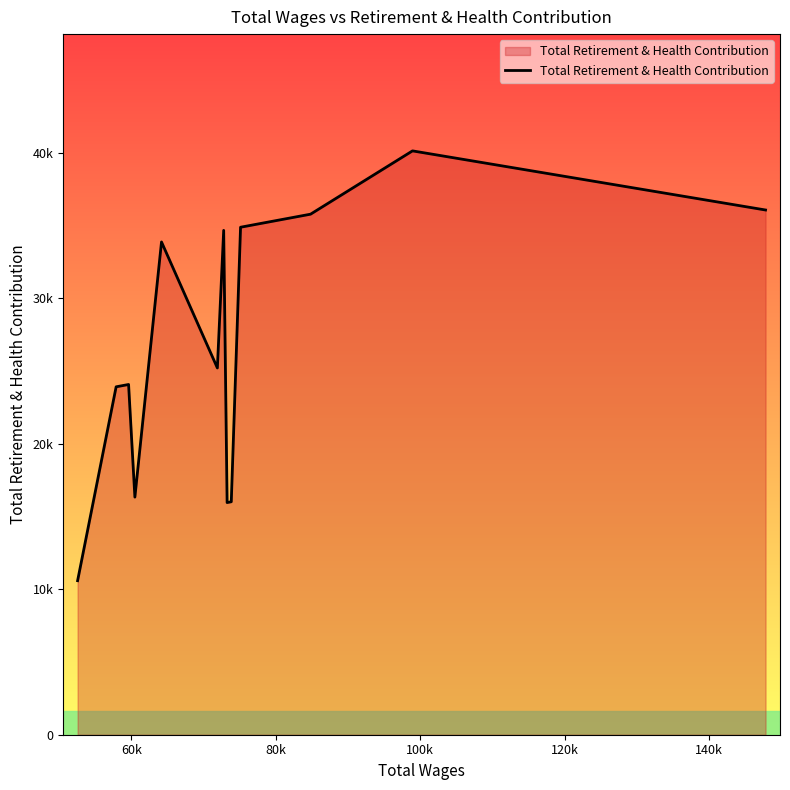

Is this an area chart (filled region under the line)?

Yes